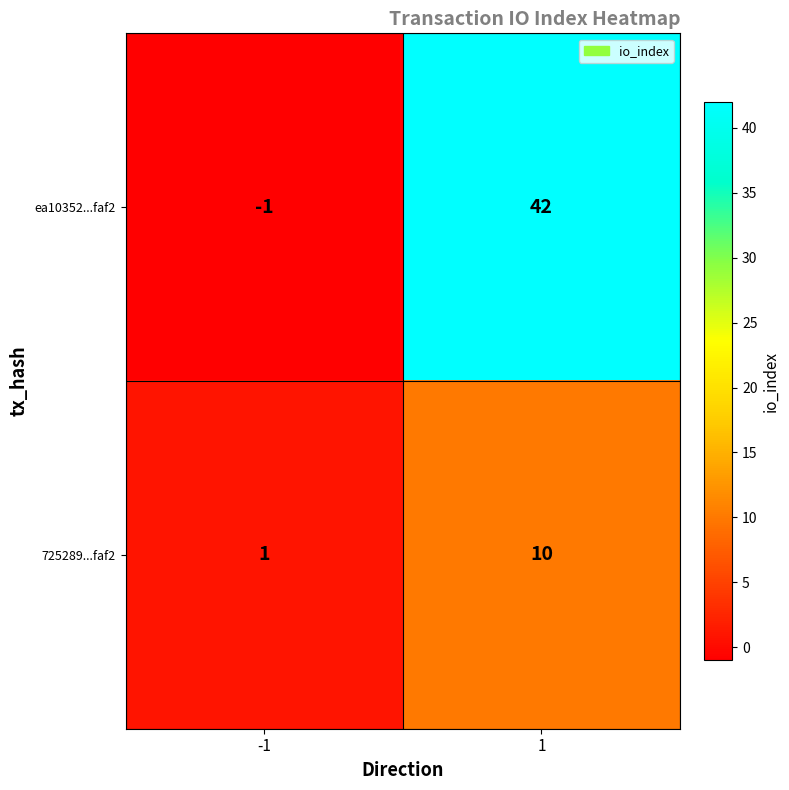

The value of ea10352...faf2 at -1 is -1. True or false?

True